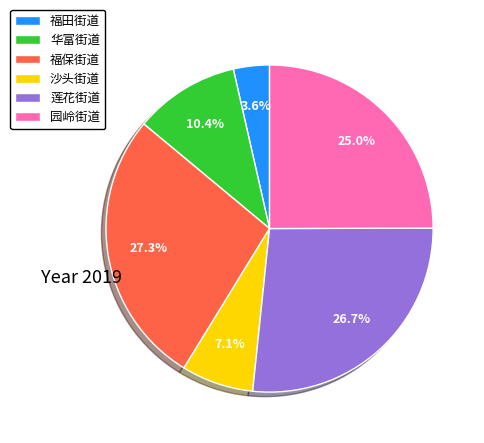

Is 莲花街道 the majority of the pie?

No